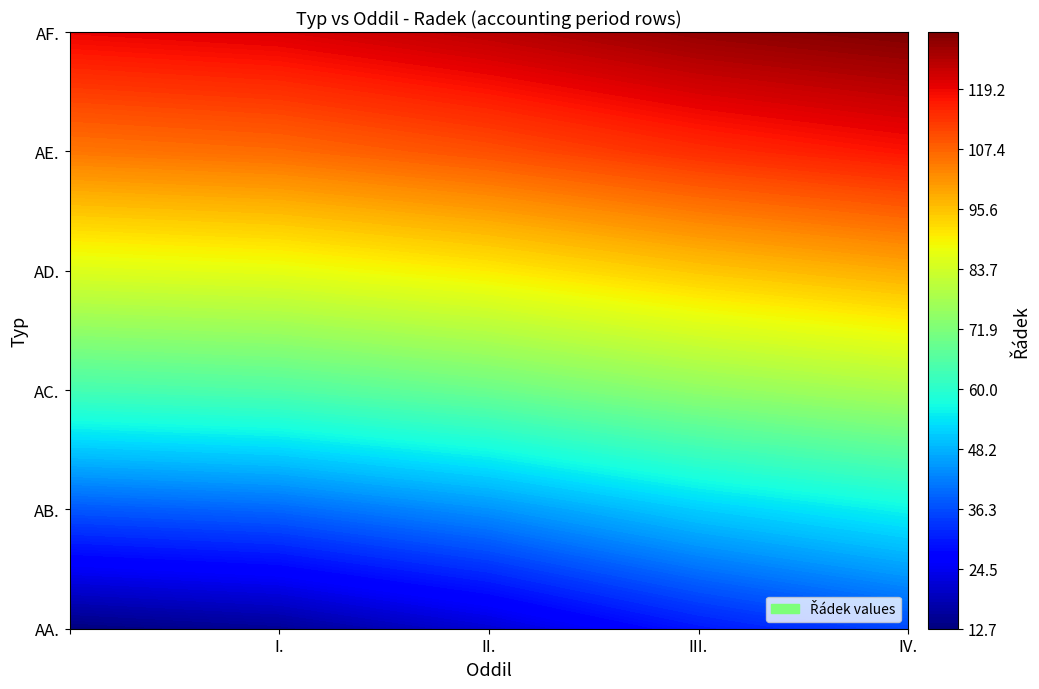

Between I. and IV., which series saw the biggest shift?

AA.